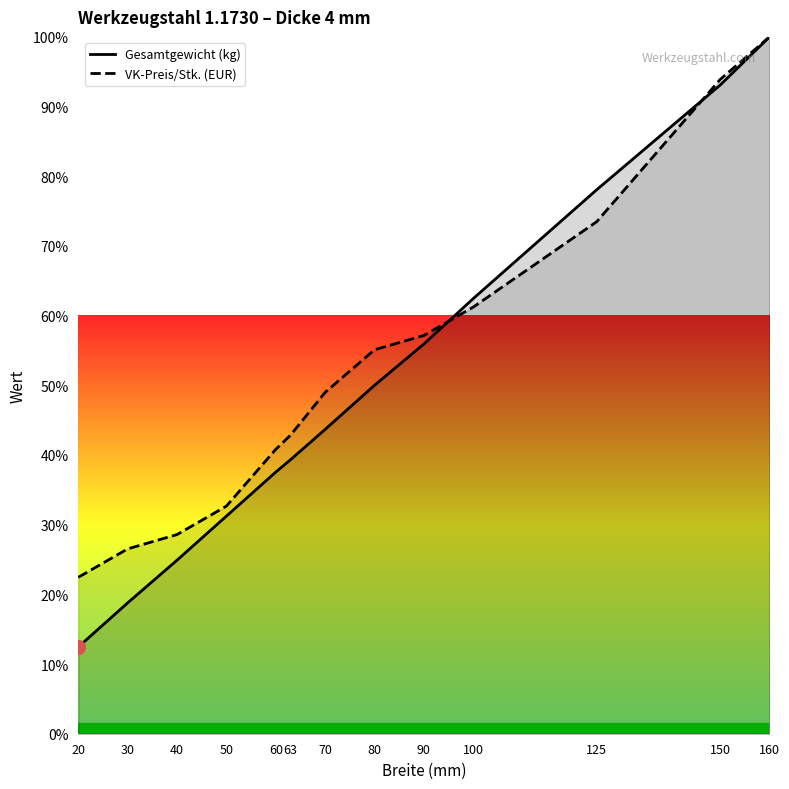

How many values in the Gesamtgewicht (kg) series are below 43?

6